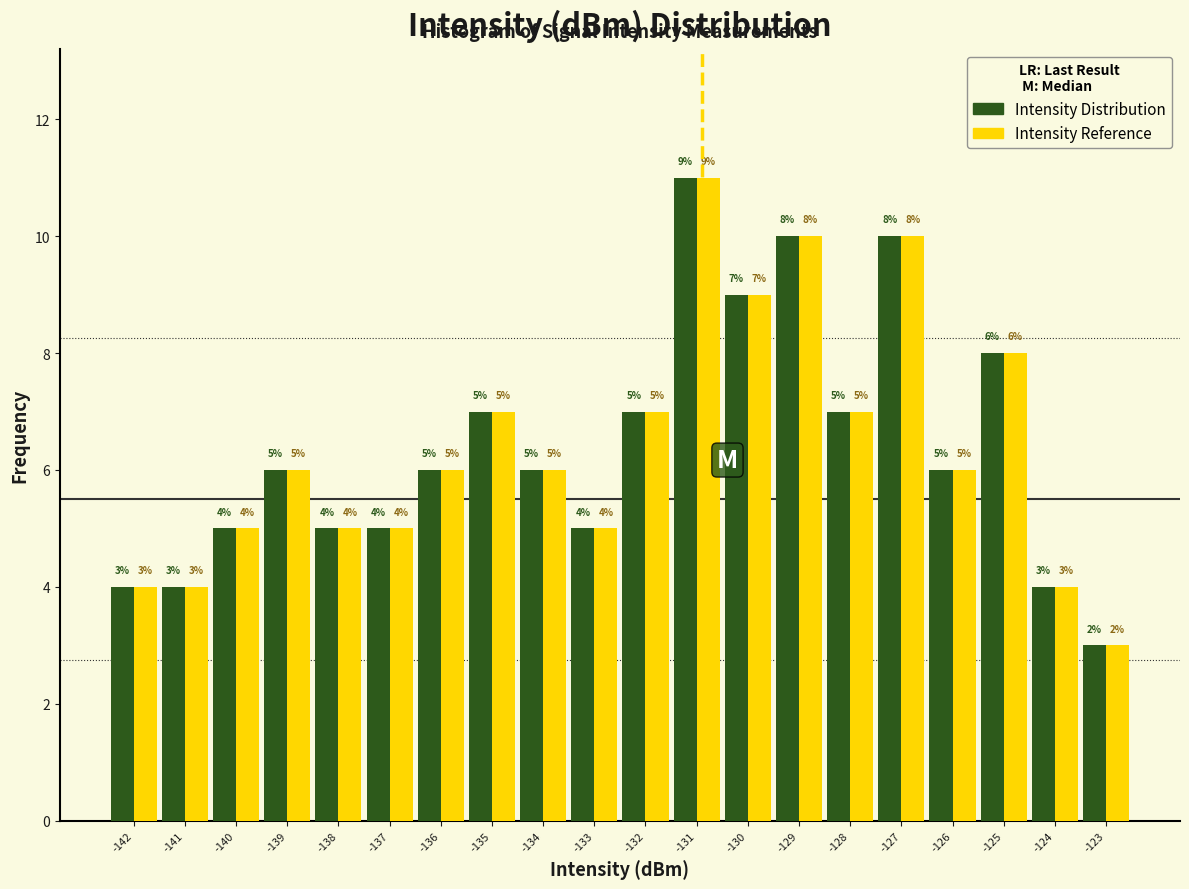

Reading left to right, list all the values displayed in this chart.

Intensity Distribution: -142=4	-141=4	-140=5	-139=6	-138=5	-137=5	-136=6	-135=7	-134=6	-133=5	-132=7	-131=11	-130=9	-129=10	-128=7	-127=10	-126=6	-125=8	-124=4	-123=3
Intensity Reference: -142=4	-141=4	-140=5	-139=6	-138=5	-137=5	-136=6	-135=7	-134=6	-133=5	-132=7	-131=11	-130=9	-129=10	-128=7	-127=10	-126=6	-125=8	-124=4	-123=3